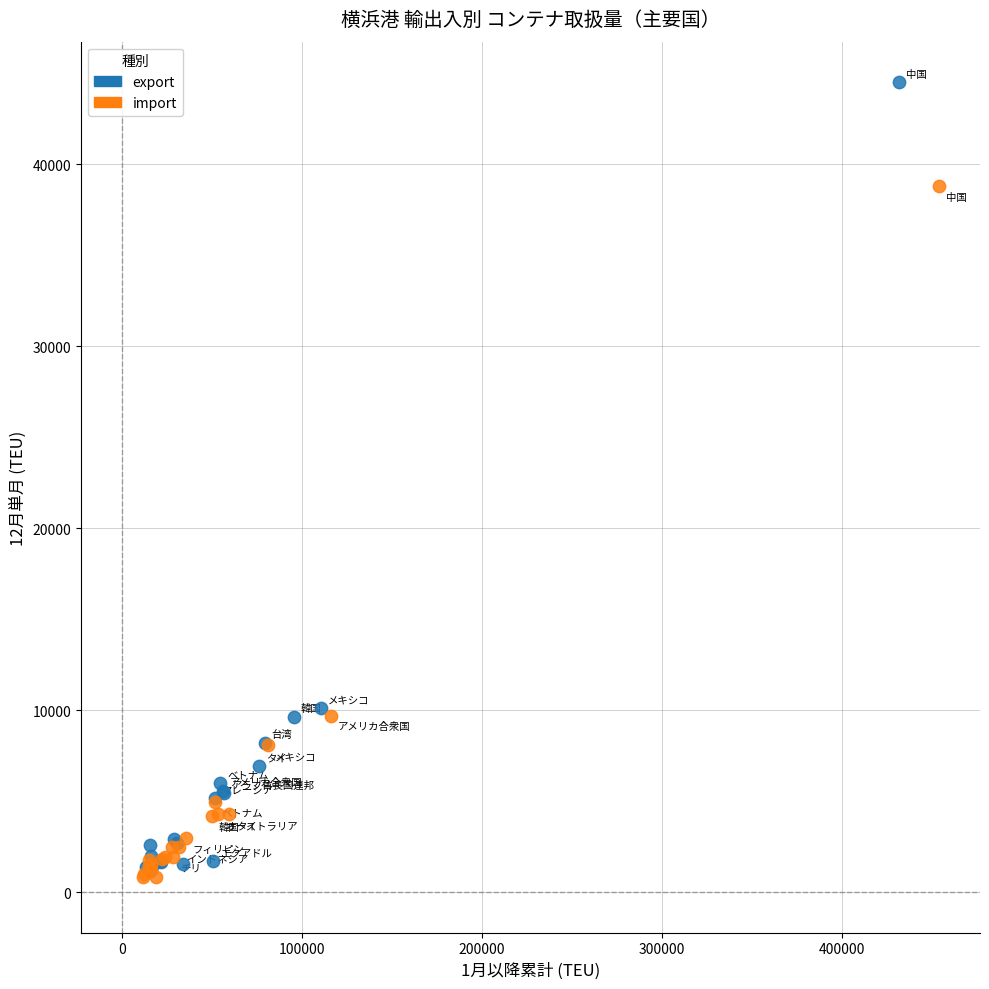

Which series has the widest spread of Y values?

export